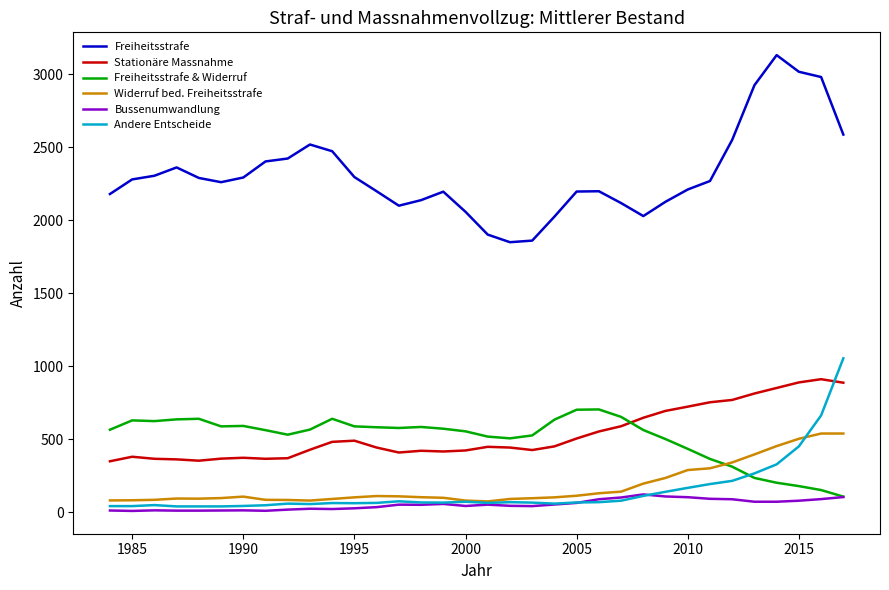

Which series has the largest total across all categories?

Freiheitsstrafe